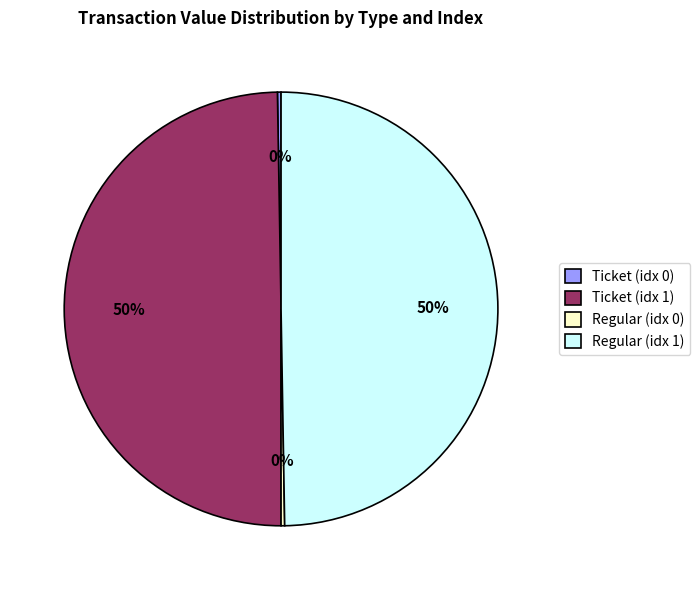

The Ticket (idx 1) slice represents 63% of the pie. True or false?

False